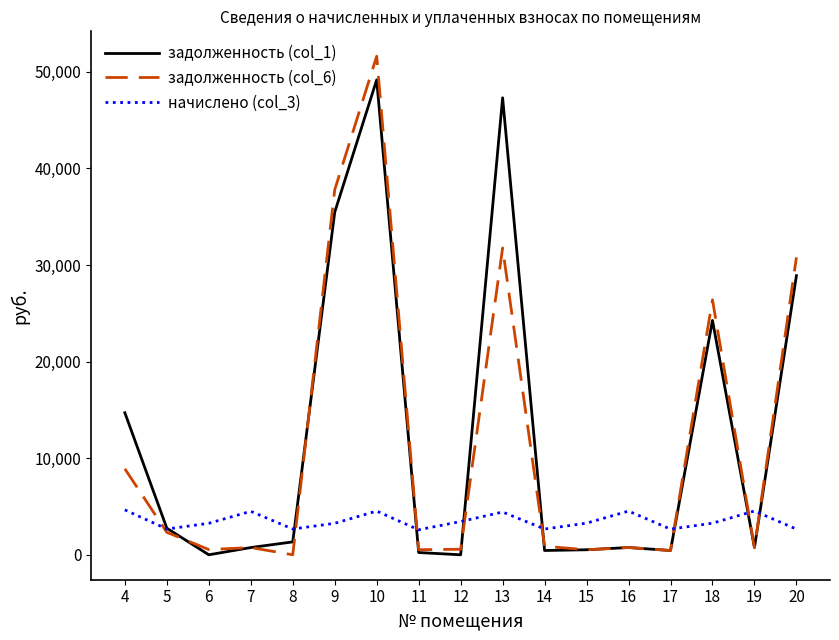

Which series has the widest spread of values?

задолженность (col_6)